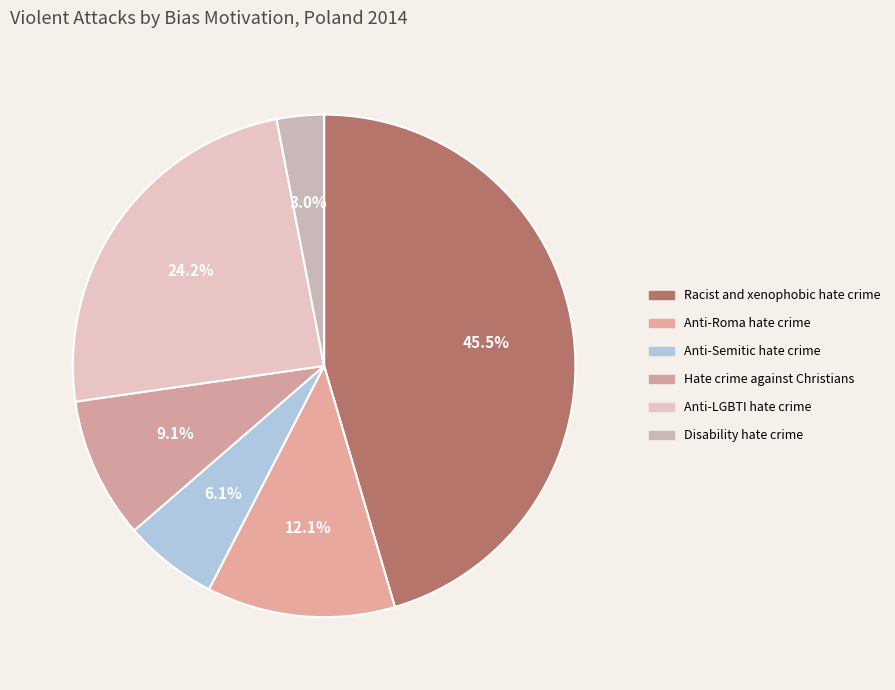

How many slices are in this pie chart?

6